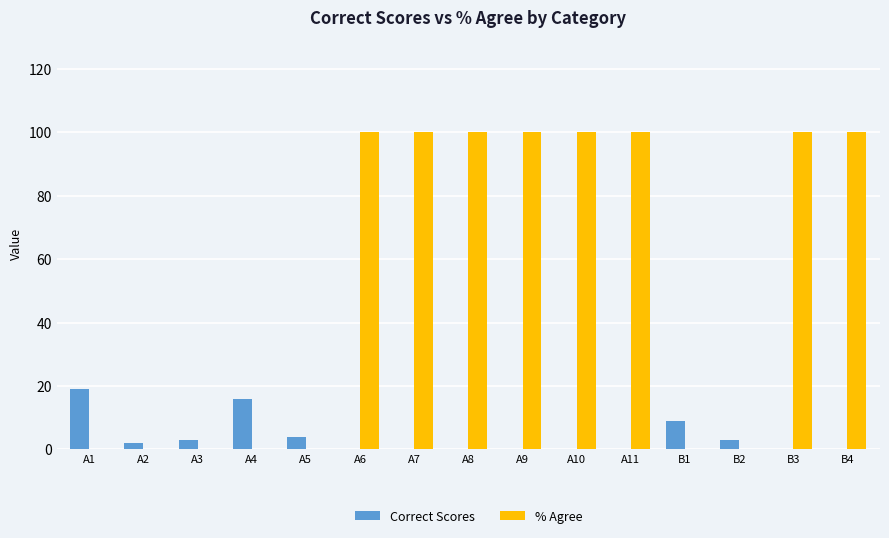

What is the sum of all % Agree values?

800